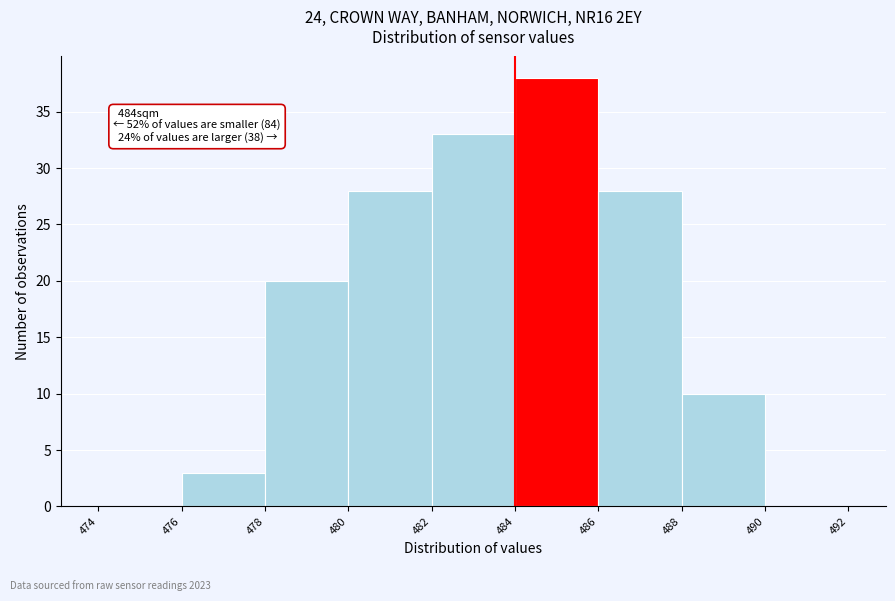

Over which range of the x-axis is the bar tallest?

484 to 486